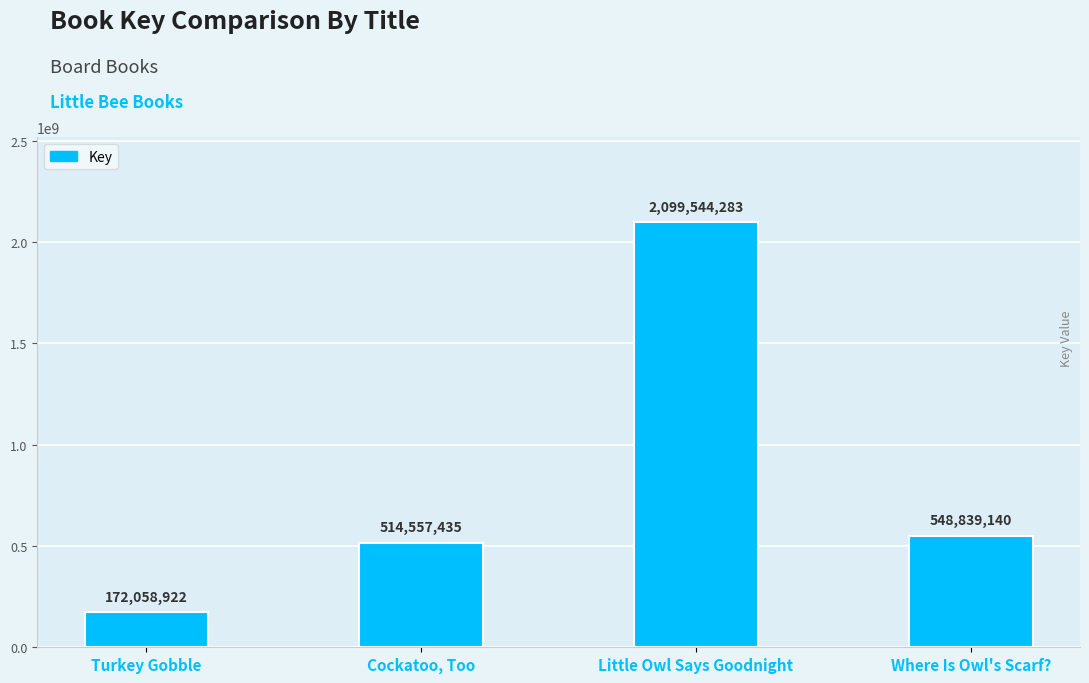

Rank the categories by value from lowest to highest.

Turkey Gobble, Cockatoo, Too, Where Is Owl's Scarf?, Little Owl Says Goodnight